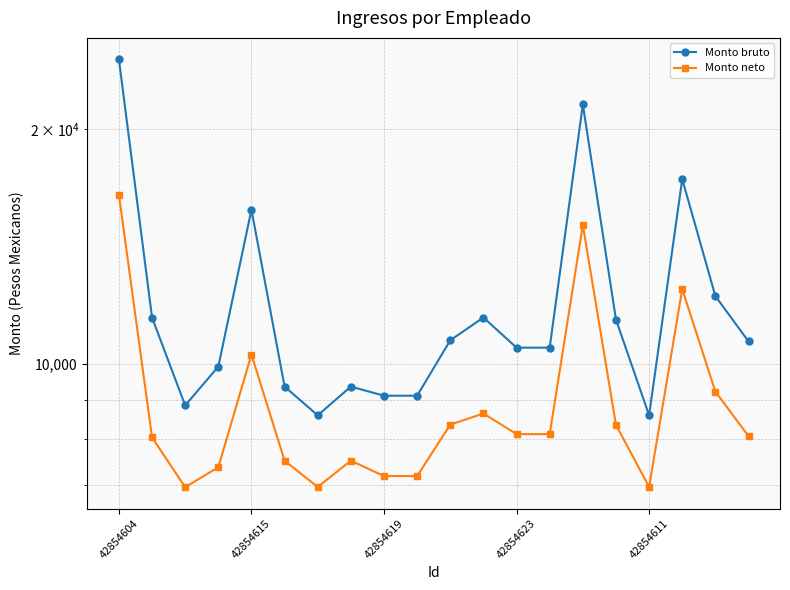

What is the difference between the maximum and minimum values in the Monto bruto series?

15982.9